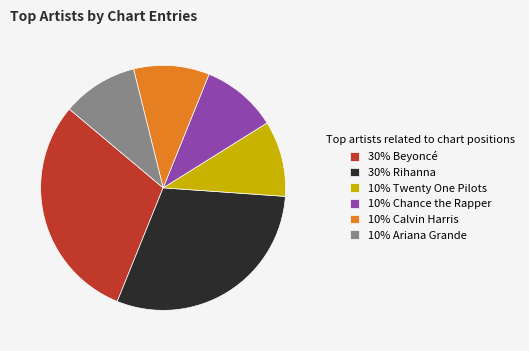

The 10% Chance the Rapper slice represents 3% of the pie. True or false?

False